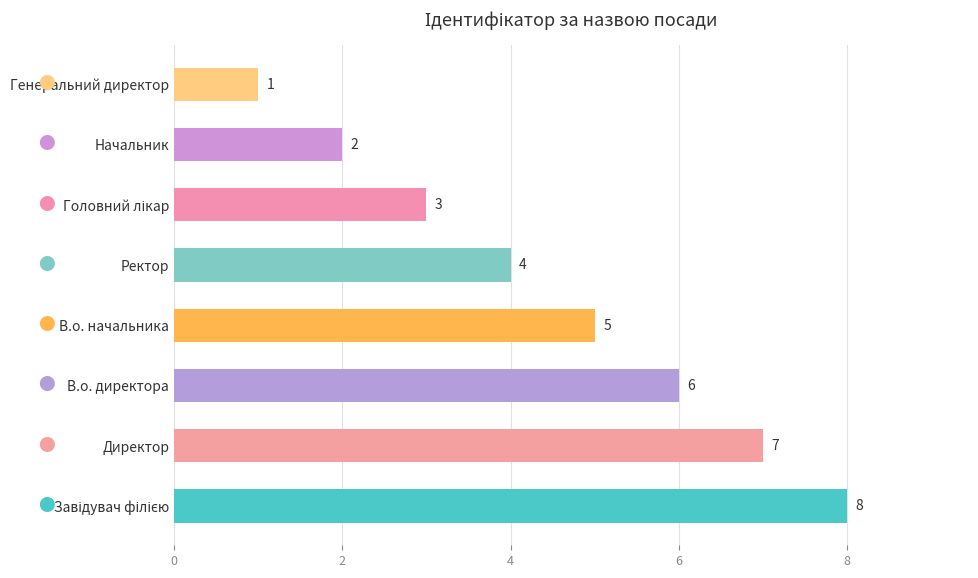

Reading top to bottom, what are all the values shown in this chart?

1	2	3	4	5	6	7	8